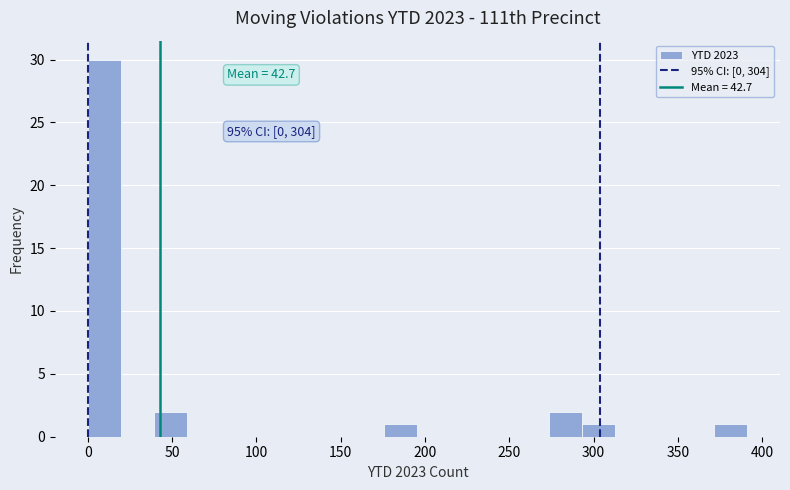

Around what value on the x-axis is the tallest bar? Give the approximate position of its centre, as read against the axis.

10